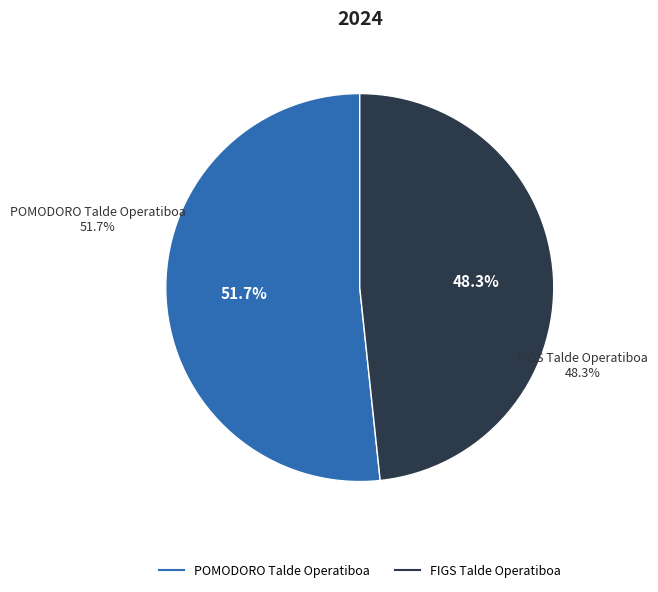

Which category accounts for the majority?

POMODORO Talde Operatiboa